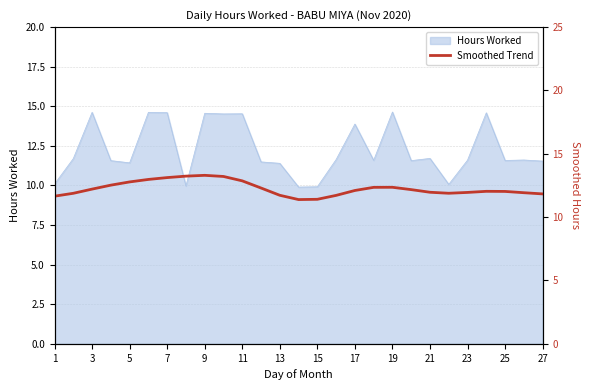

What is the minimum value for Hours Worked?

9.9